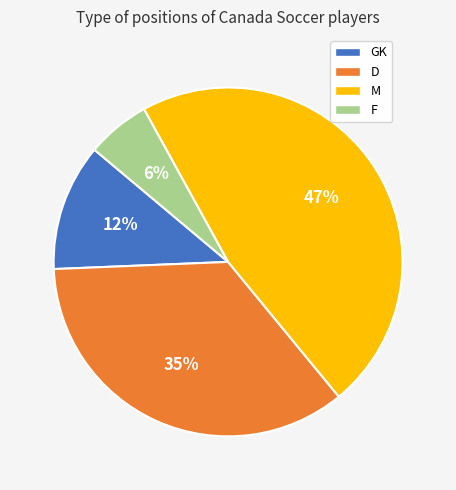

Between F and M, which is larger?

M